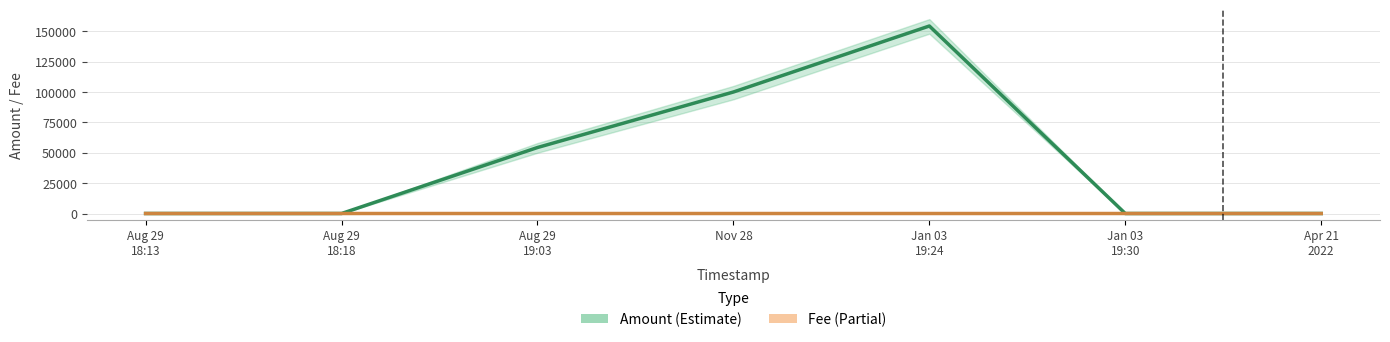

At which category is the sum across all series the highest?

Jan 03
19:24